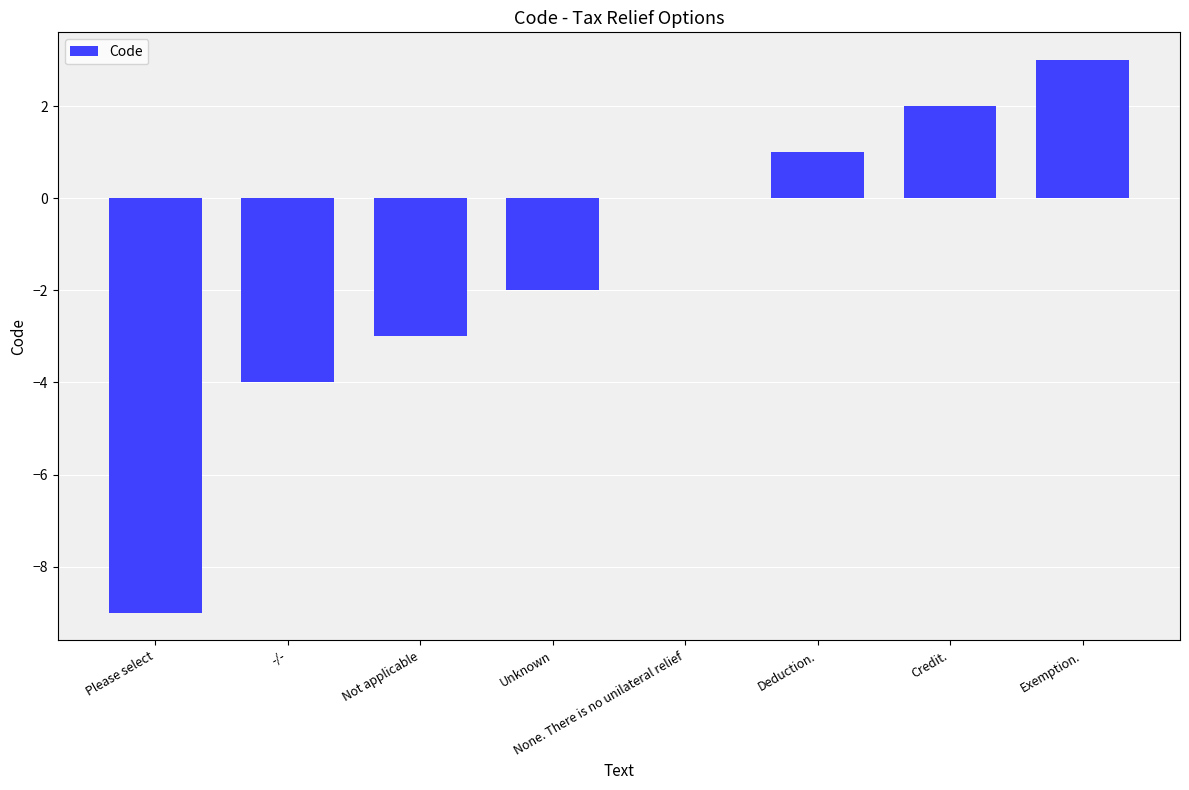

Is it true that the value at Not applicable is -3?

True